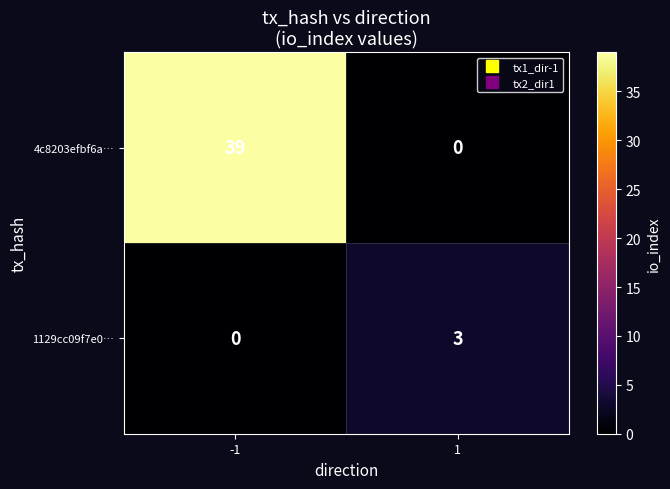

What is the average value of the 4c8203efbf6a… series?

20